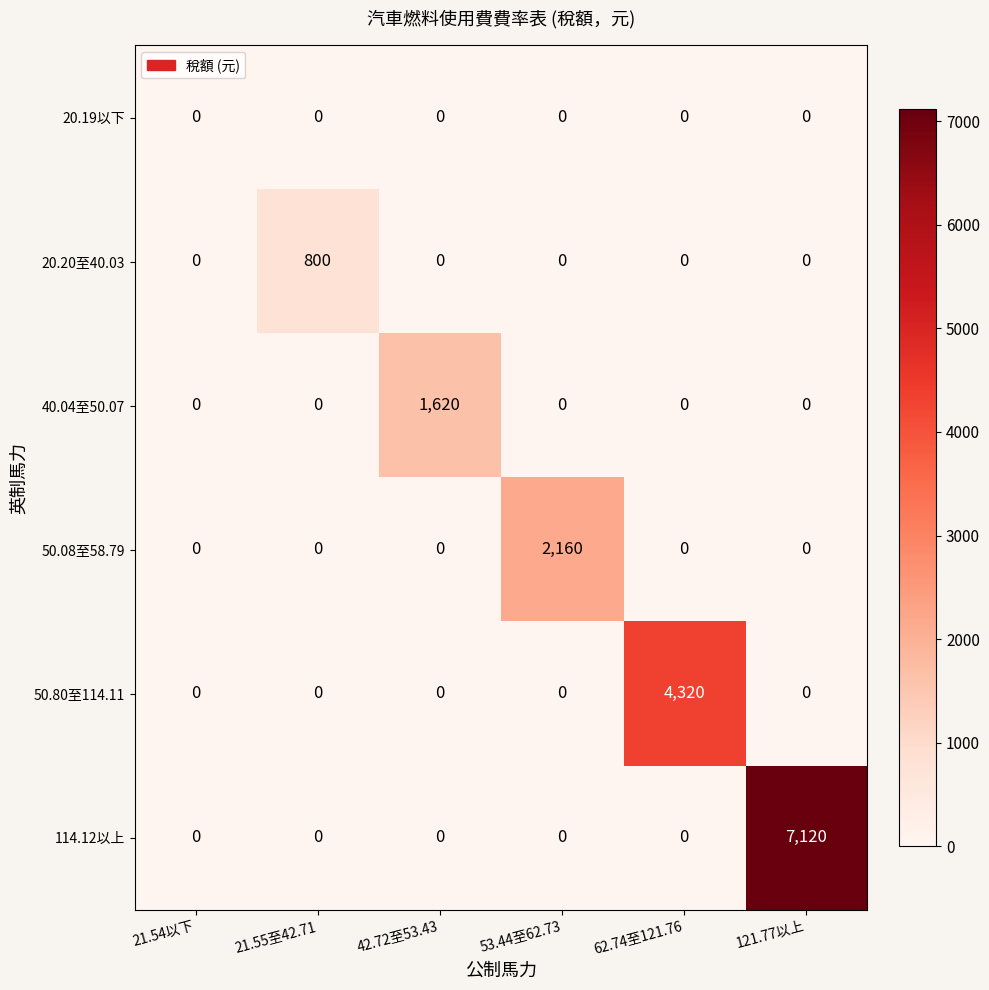

How many series are shown in this chart?

6